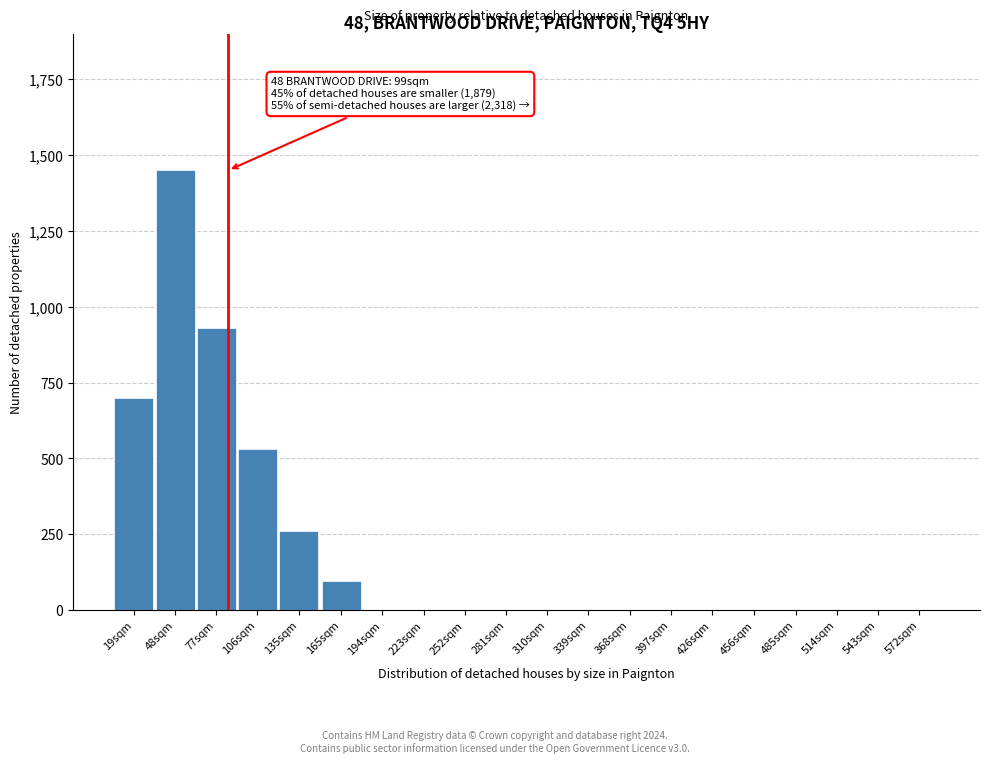

Reading left to right, extract all data points from this chart.

19sqm=700	48sqm=1450	77sqm=930	106sqm=530	135sqm=260	165sqm=95	194sqm=0	223sqm=0	252sqm=0	281sqm=0	310sqm=0	339sqm=0	368sqm=0	397sqm=0	426sqm=0	456sqm=0	485sqm=0	514sqm=0	543sqm=0	572sqm=0